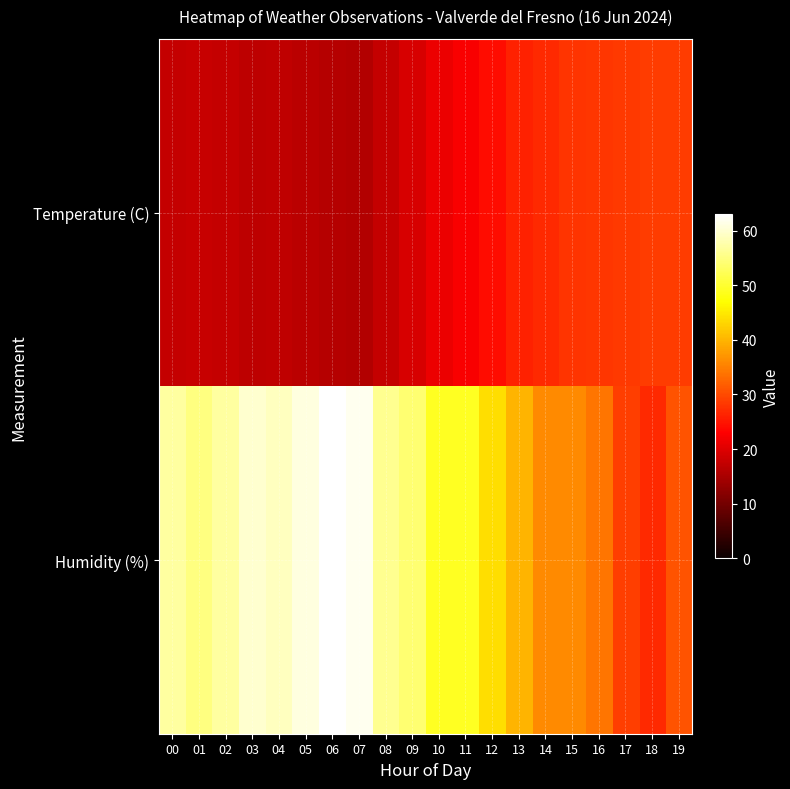

At 16, list the series in order from smallest to largest.

Temperature (C), Humidity (%)